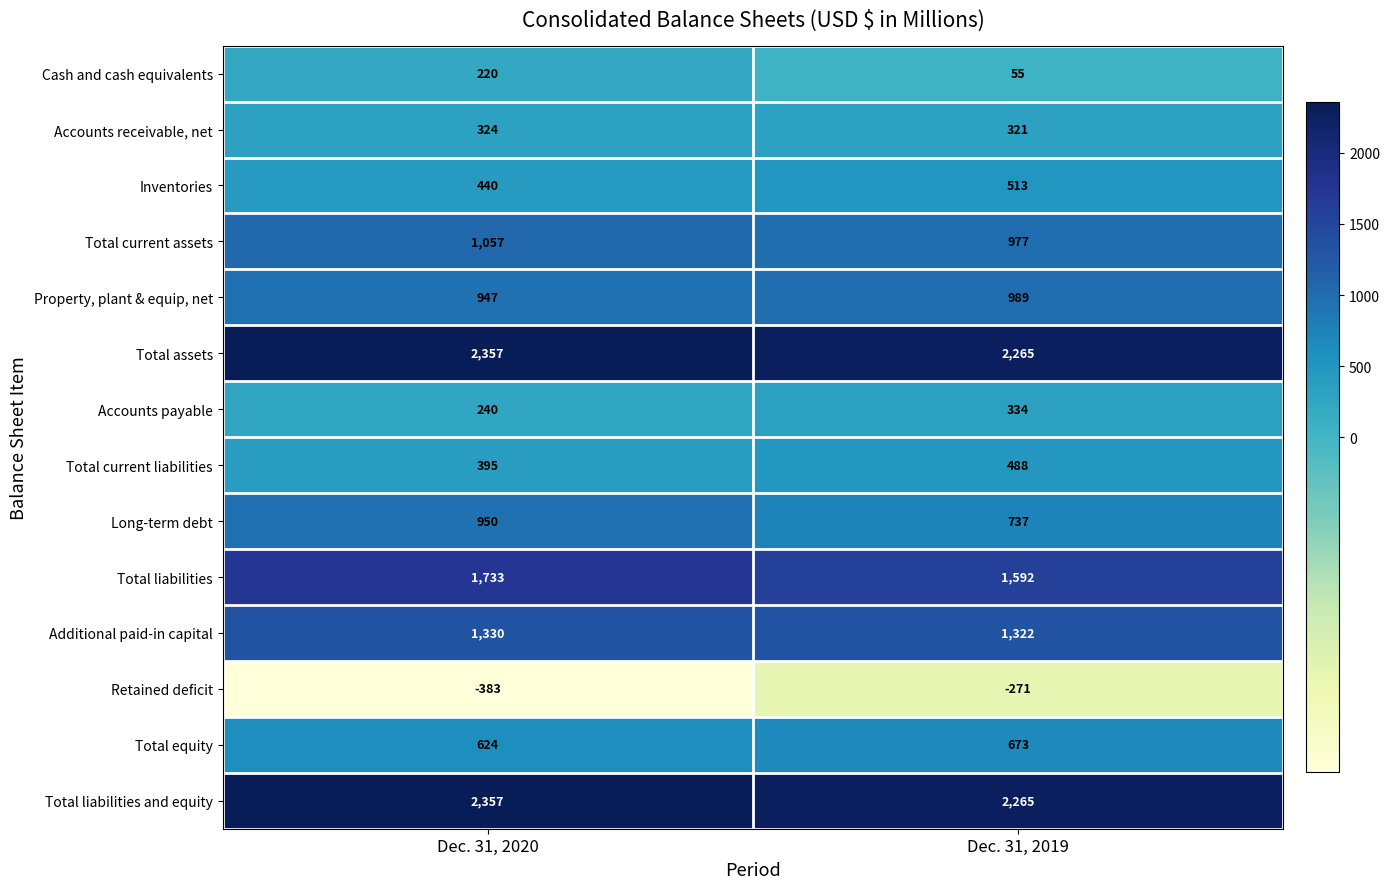

How many data points in Total current liabilities are less than 488?

1